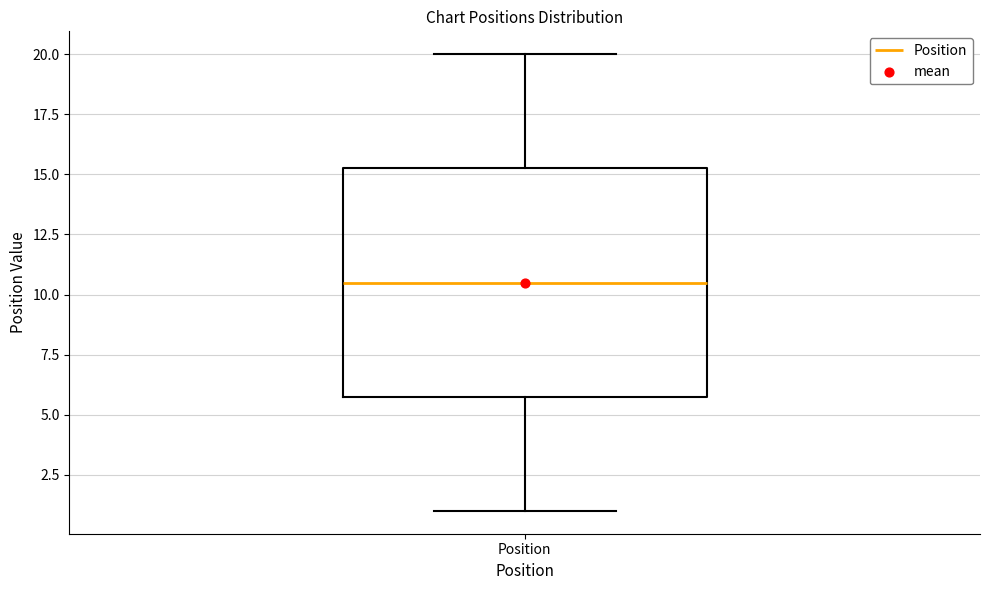

Transcribe this box plot: give where the median line is, the range the box spans, and where the two whiskers end, as read against the y-axis. The values are not printed on the chart, so give them approximately, as read against the axis.

median 10.5, box 6.0 to 15.5, whiskers 1.0 to 20.0